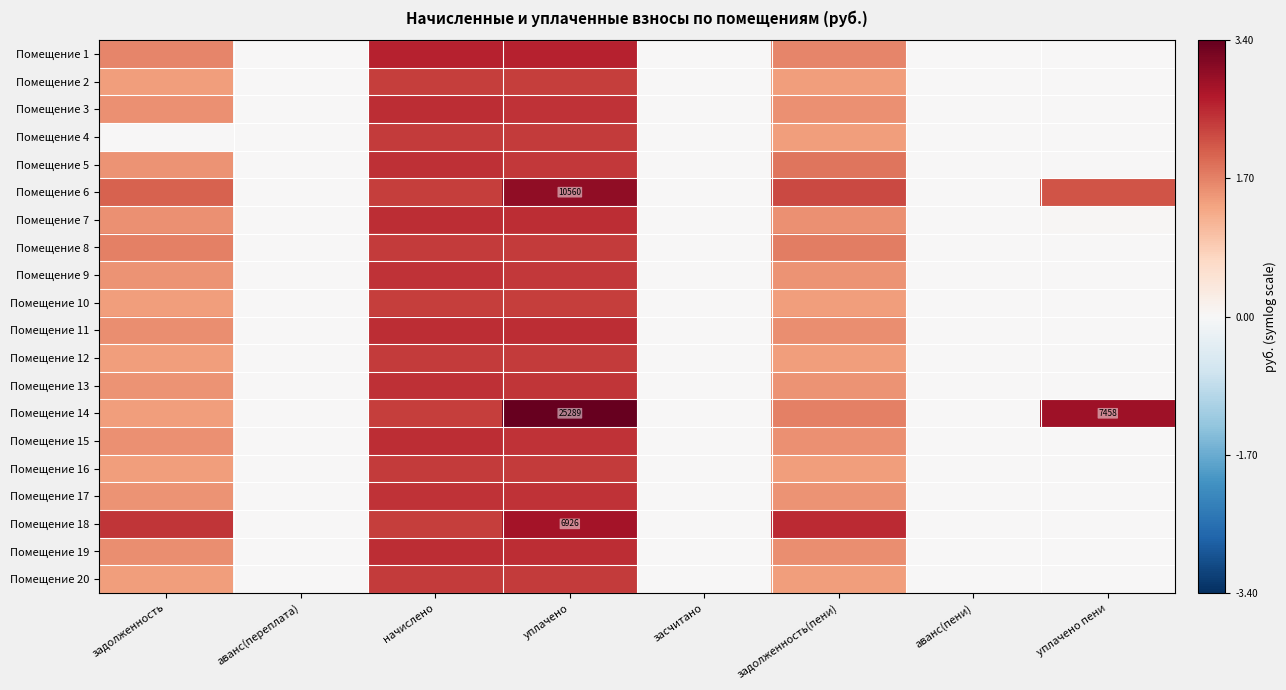

Which series has the largest range (max minus min)?

Помещение 14